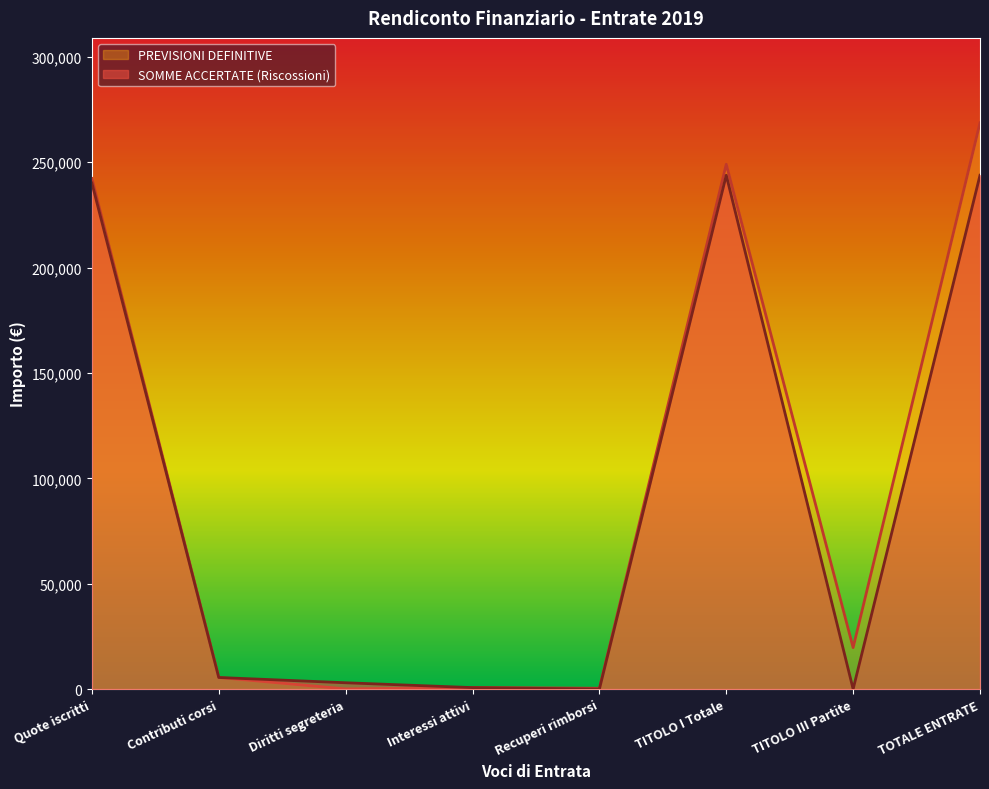

True or false: SOMME ACCERTATE (Riscossioni) has more than 1 interior local peaks.

False